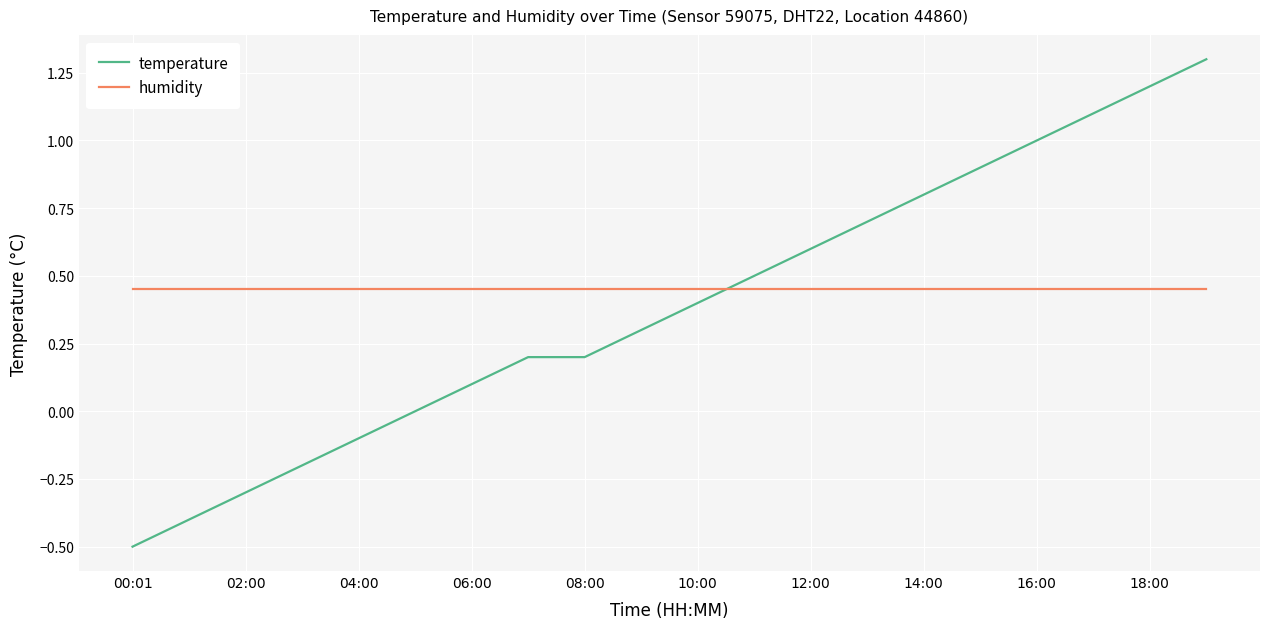

How many times do temperature and humidity cross each other?

1